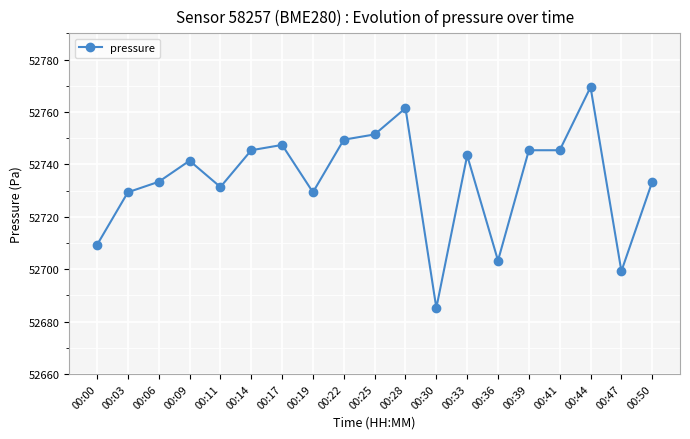

What is the smallest value displayed?

52685.2